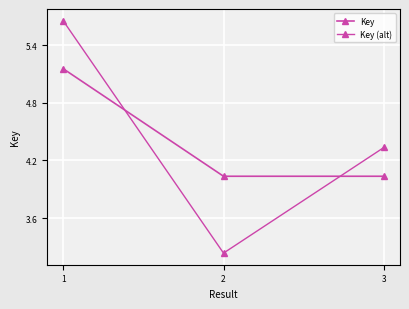

What is the lowest value of the Key (alt) series?

3.2